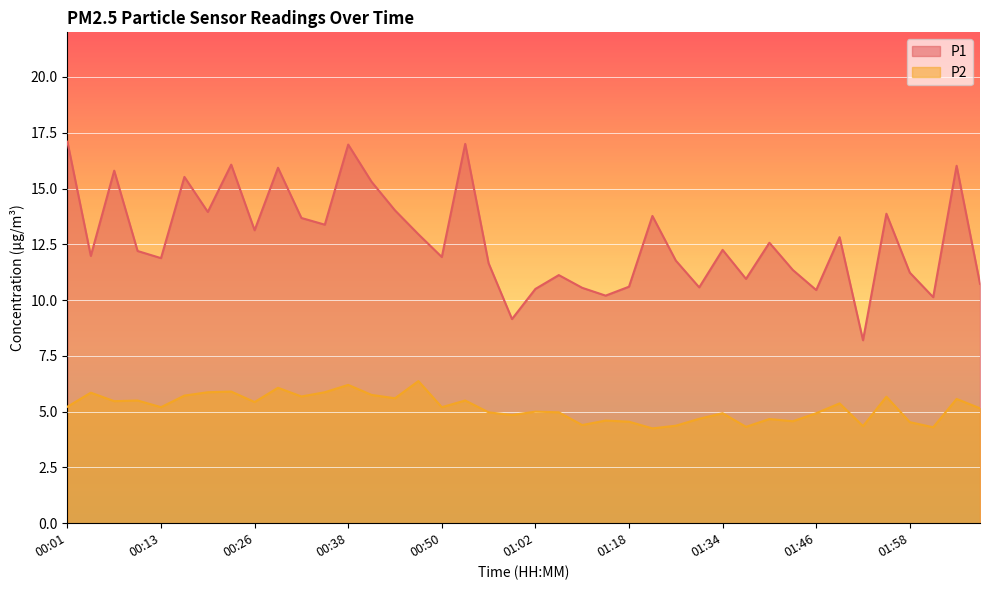

The P2 series shows 5.2 at 00:50. True or false?

True